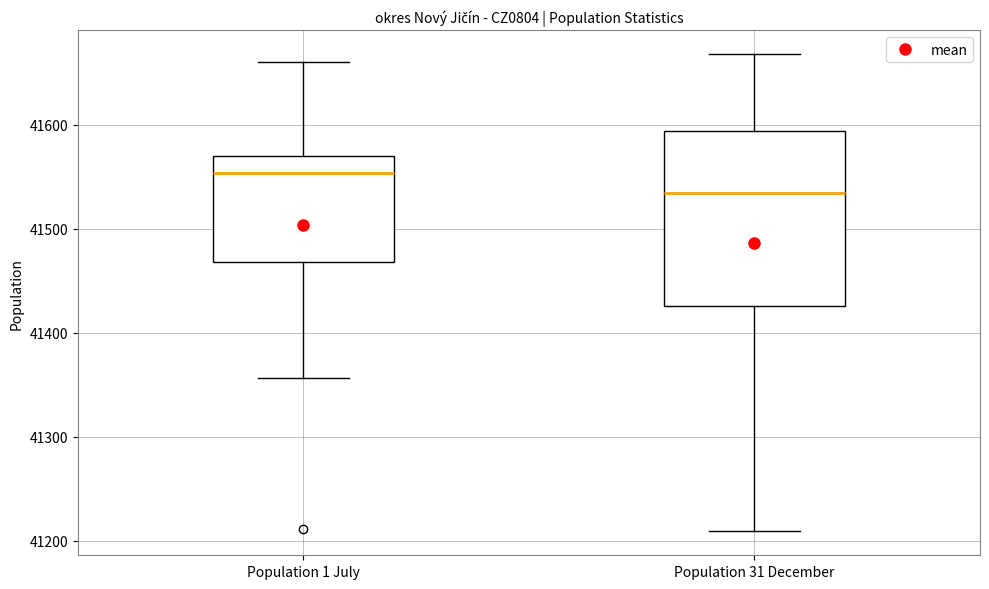

Which box is the tallest, from its lower edge to its upper edge?

Population 31 December